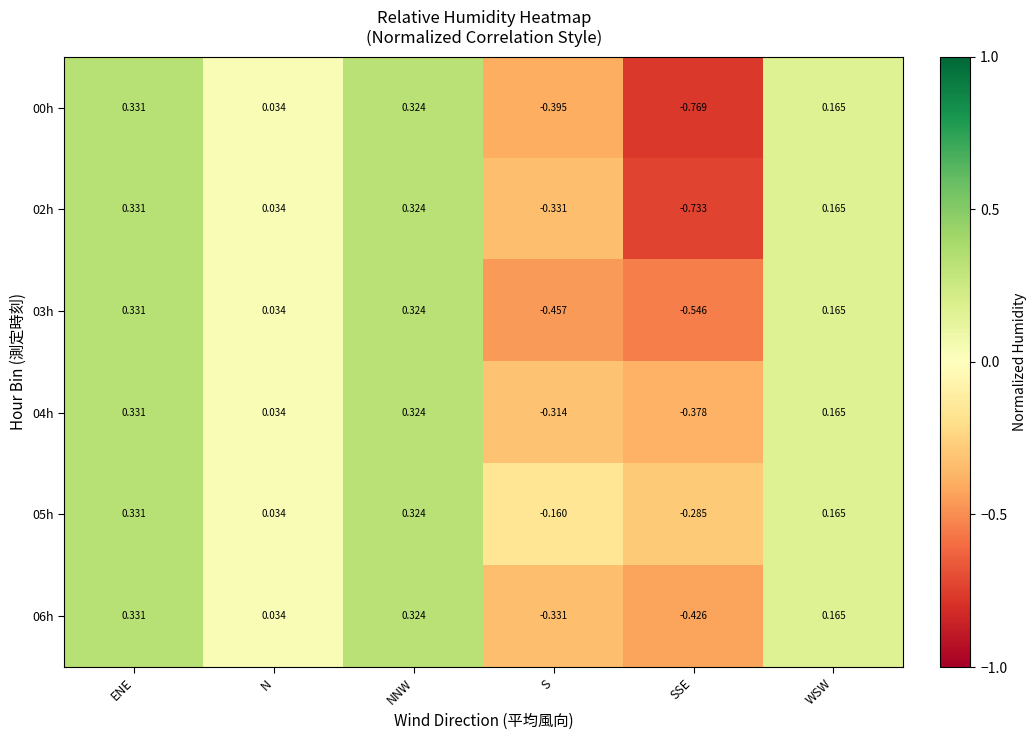

Which category has the lowest value in the 03h series?

SSE